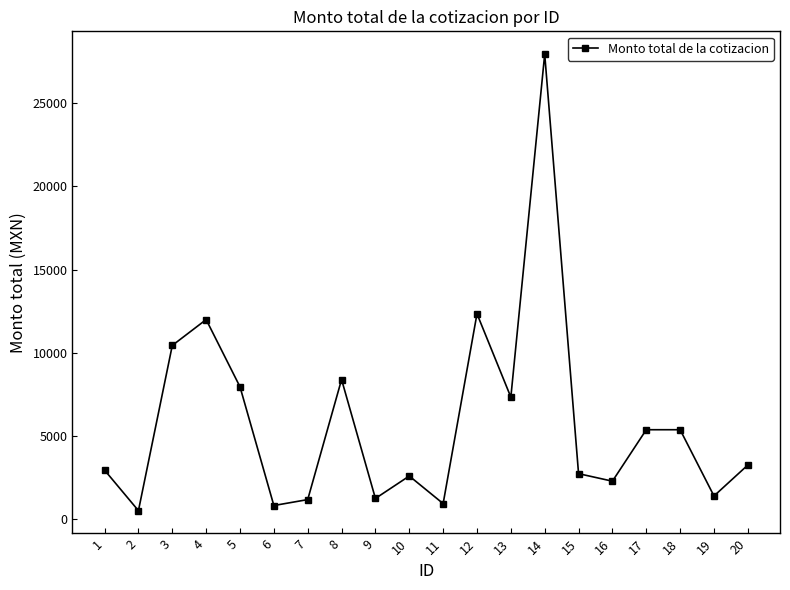

What is the difference between the values at 11 and 8?

7461.1